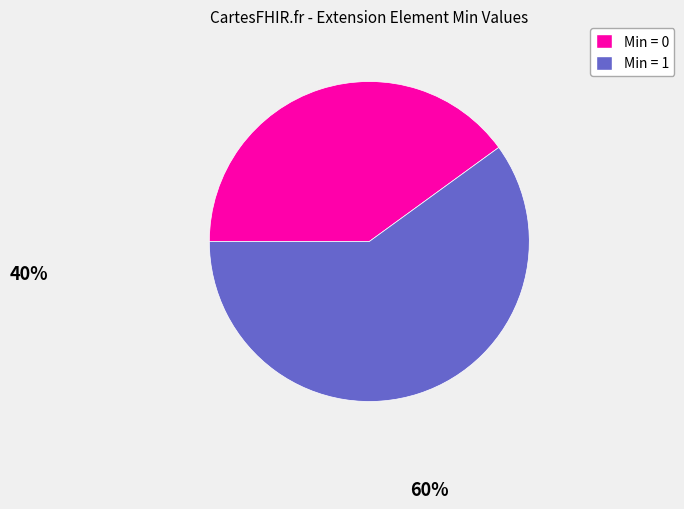

Is there any slice that represents more than half of the pie?

Yes